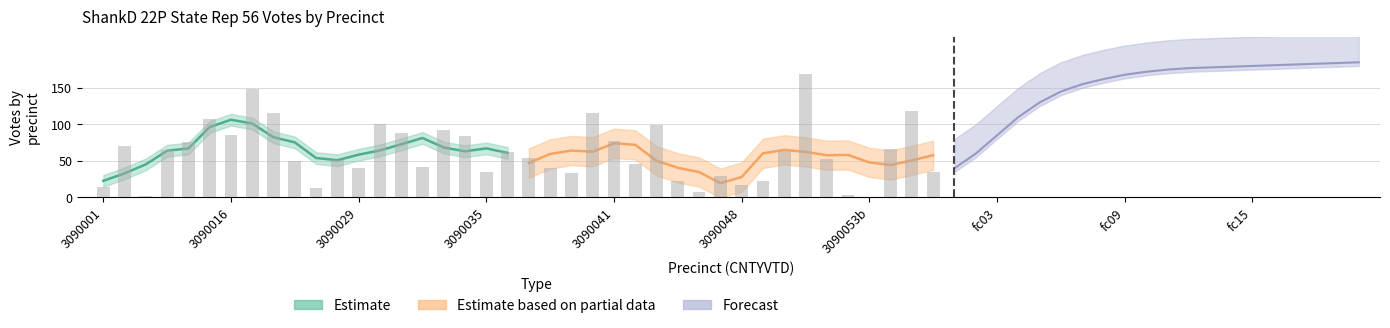

List the labels in order of value, smallest first.

2, 10, 0, 18, 12, 15, 9, 11, 19, 3, 1, 4, 17, 6, 14, 16, 13, 5, 8, 7